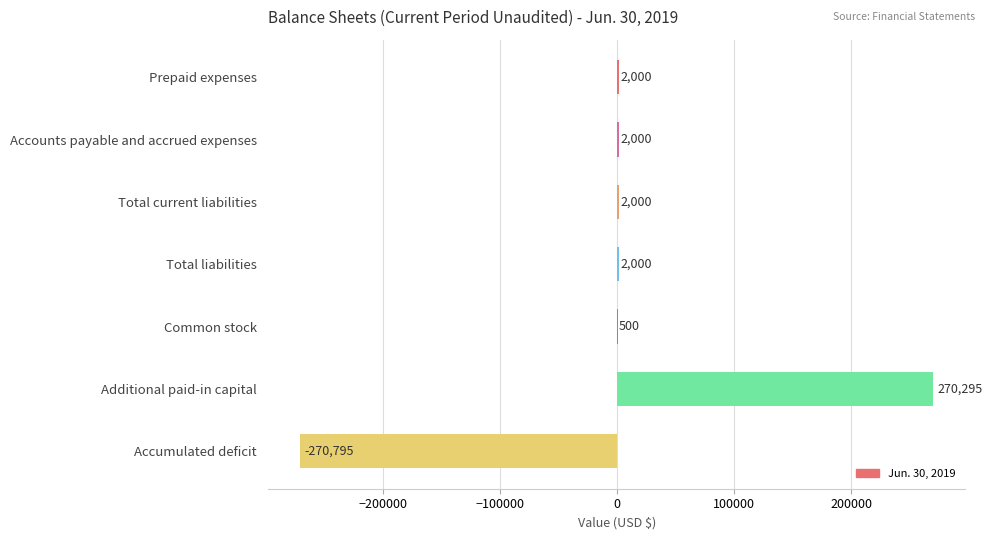

Which category has the highest value across all series?

Additional paid-in capital